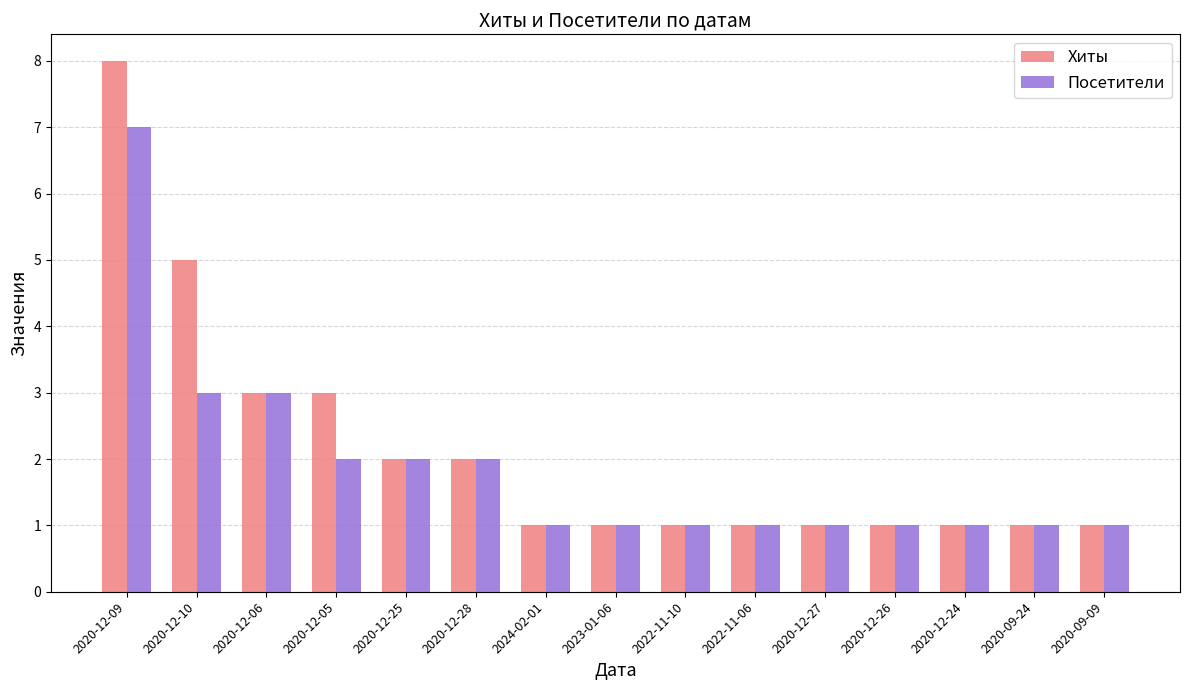

At how many categories does at least one series exceed 4?

2